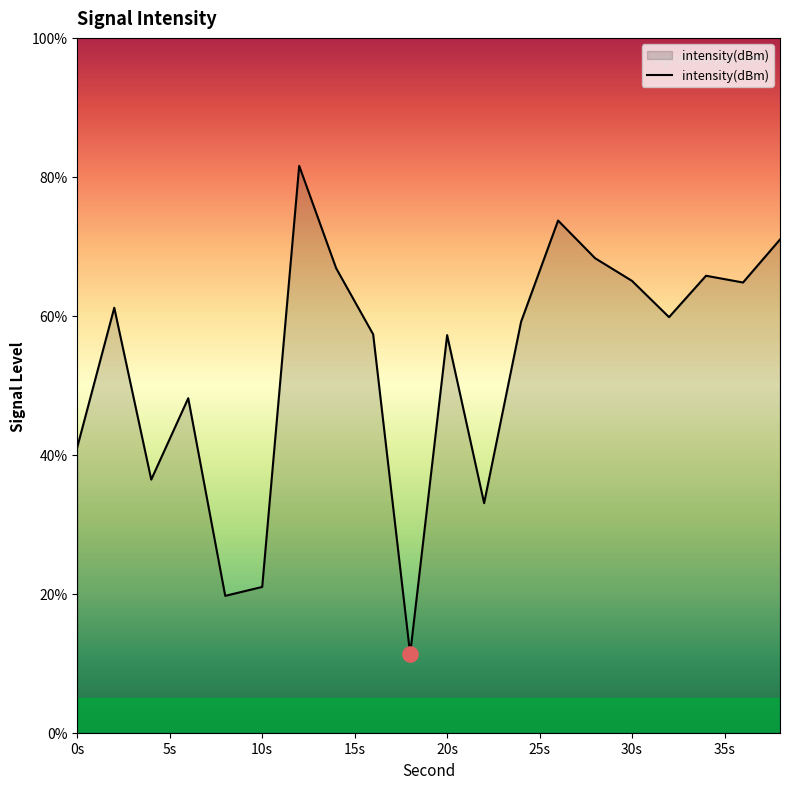

What is the minimum value shown in the chart?

11.3